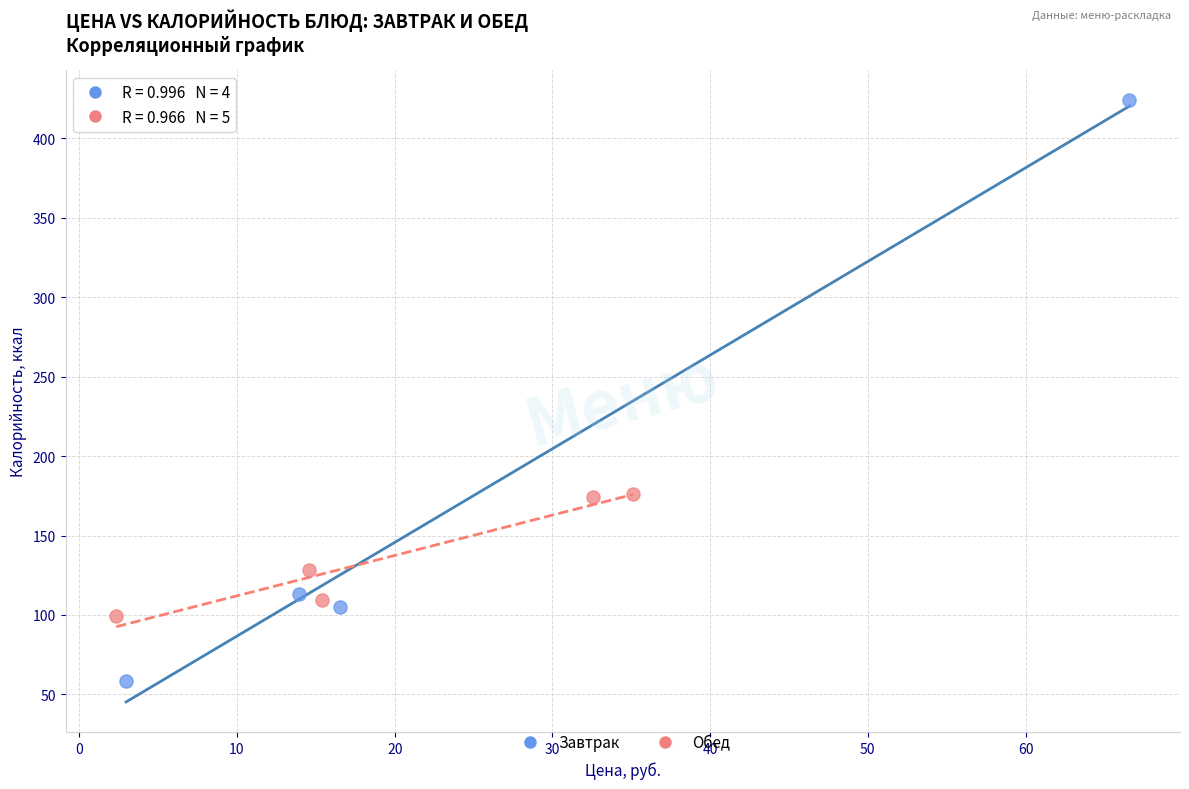

Which series has the widest spread of Y values?

Завтрак